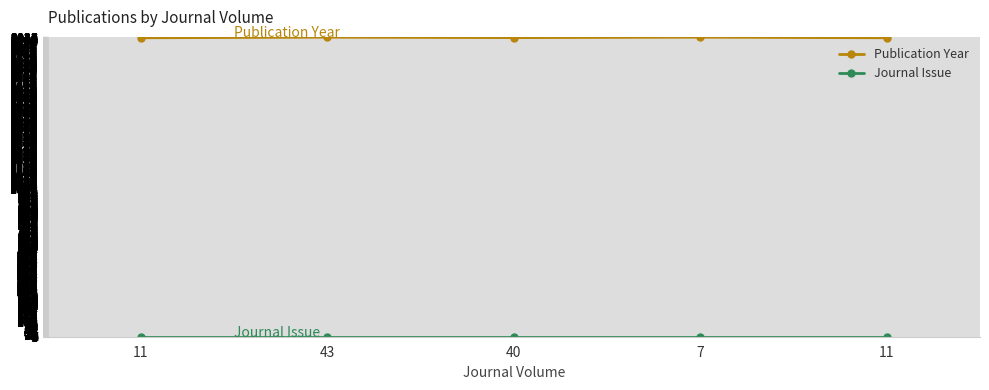

What is the sum of all Journal Issue values?

5